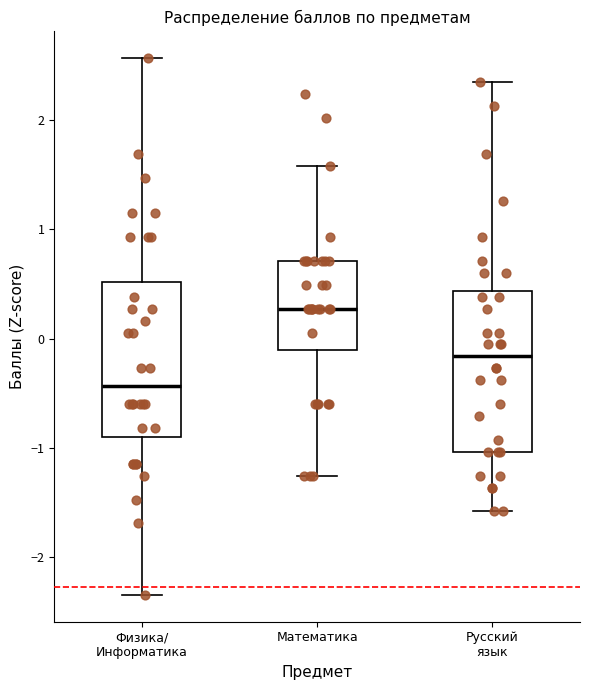

Where does the median line of the box for Русский язык sit on the y-axis? The values are not printed on the chart, so give them approximately, as read against the axis.

-0.2